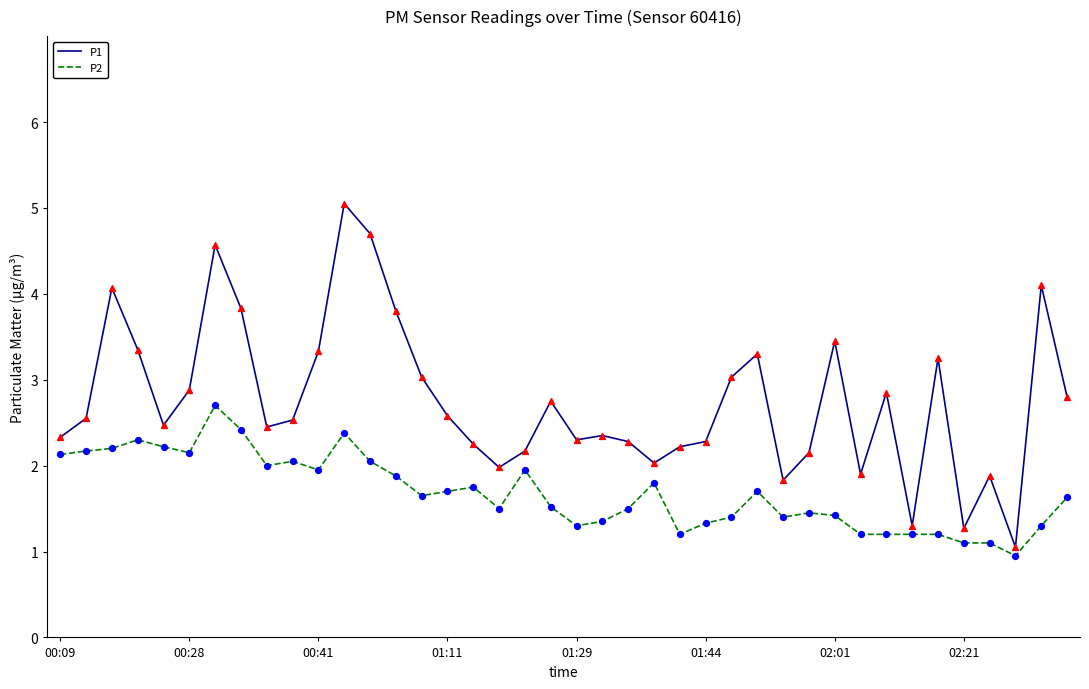

What are all the series names shown in the legend?

P1, P2